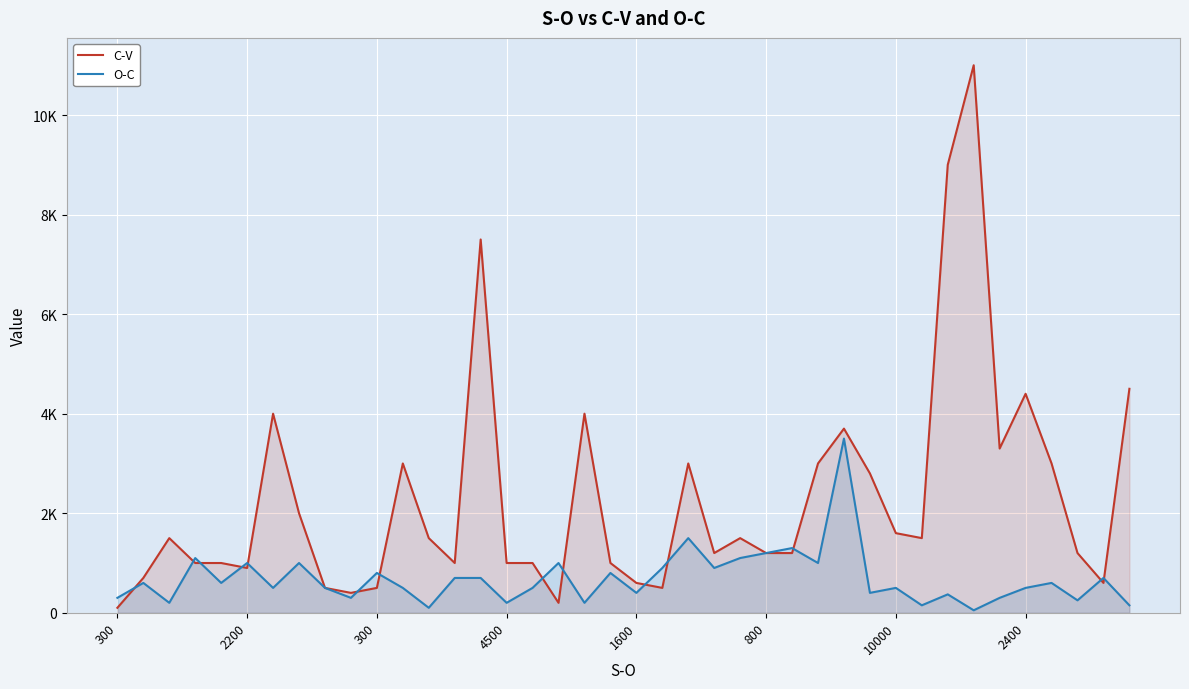

At which category does the chart reach its peak across all series?

33